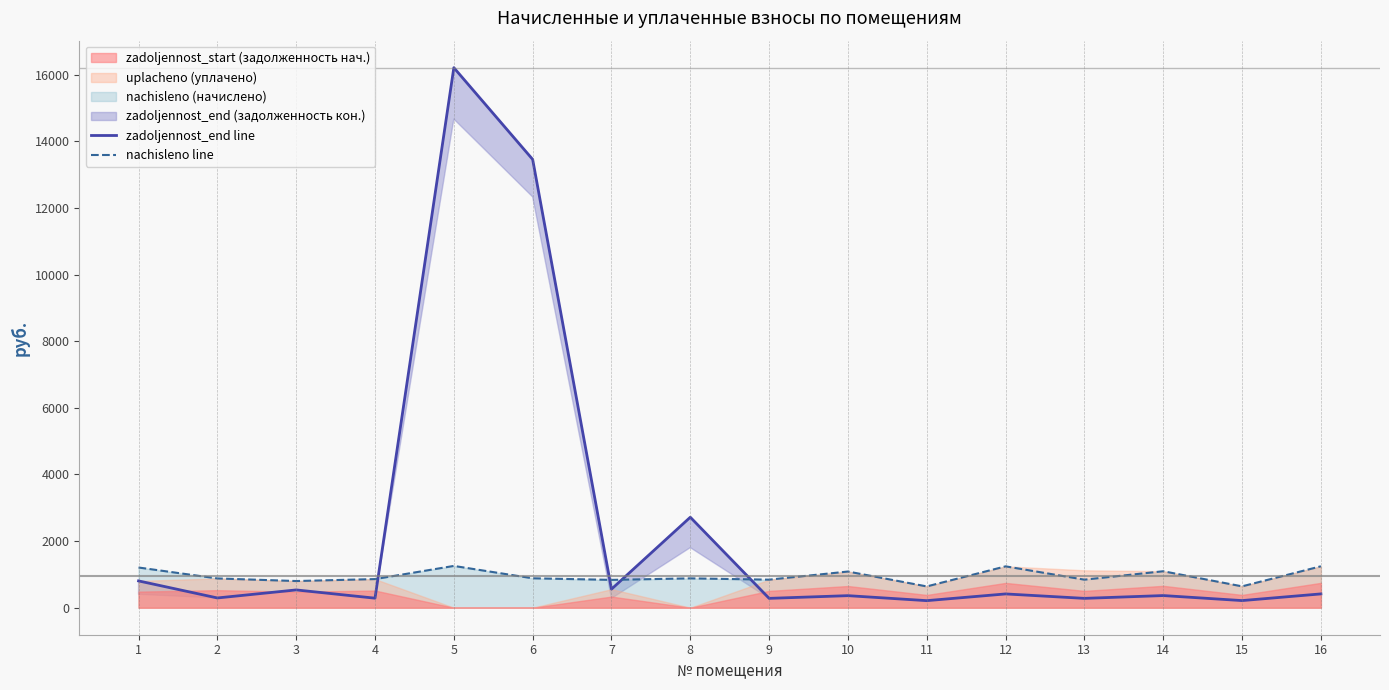

Reading left to right, extract all data points from this chart.

zadoljennost_end line: 1=805.0	2=293.0	3=534.2	4=286.6	5=16215.3	6=13460.6	7=557.3	8=2717.2	9=280.8	10=362.2	11=212.2	12=414.0	13=280.8	14=365.0	15=214.2	16=414.7
nachisleno line: 1=1207.4	2=879.1	3=801.4	4=859.7	5=1255.0	6=883.4	7=835.9	8=881.3	9=842.4	10=1086.5	11=639.4	12=1242.0	13=842.4	14=1095.1	15=641.5	16=1244.2